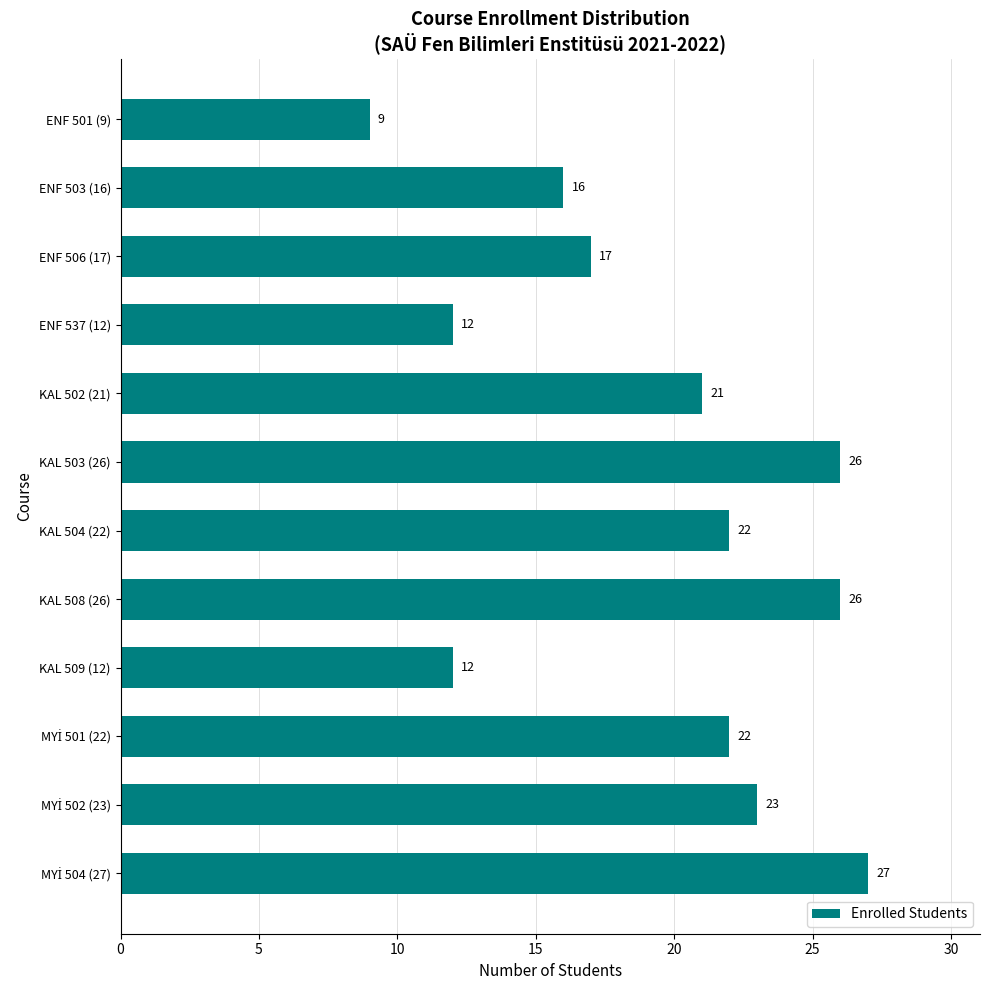

Reading top to bottom, list all the values displayed in this chart.

9	16	17	12	21	26	22	26	12	22	23	27